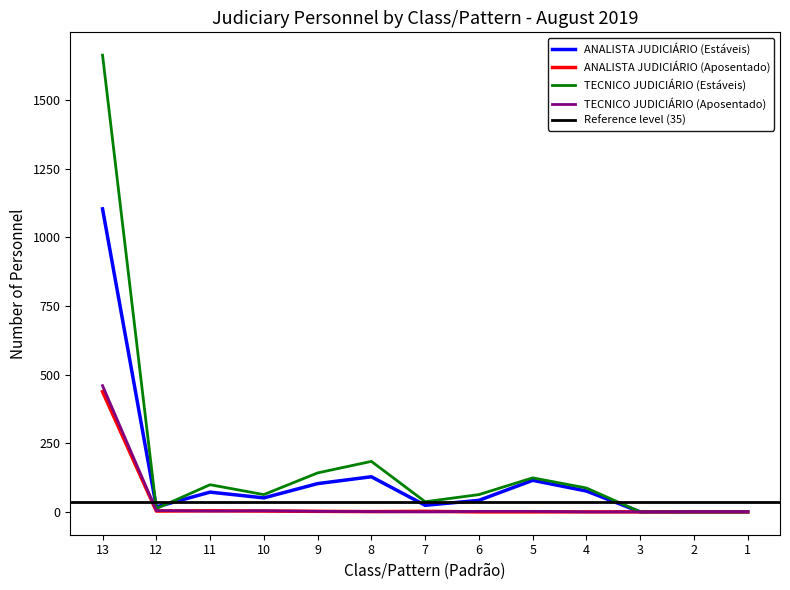

Which has a higher value, 1 or 10?

10